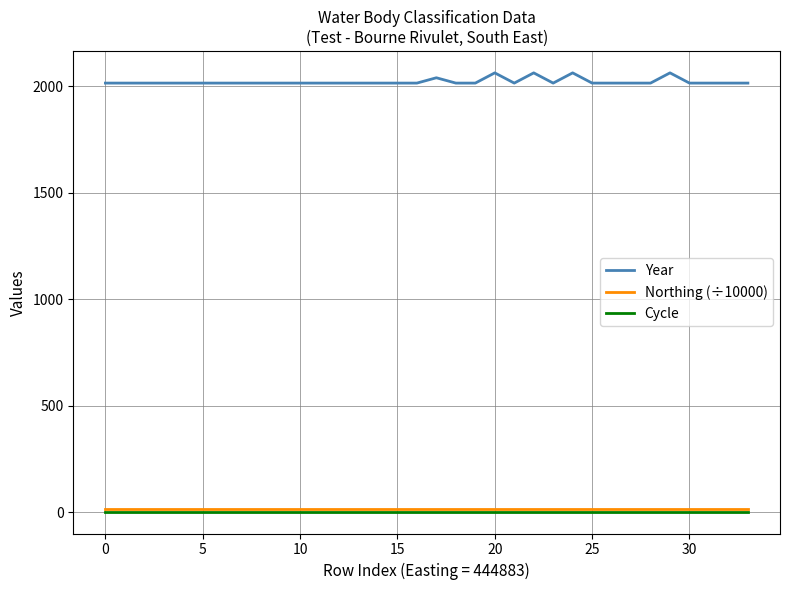

Reading left to right, list all the values displayed in this chart.

Year: 2015.0	2015.0	2015.0	2015.0	2015.0	2015.0	2015.0	2015.0	2015.0	2015.0	2015.0	2015.0	2015.0	2015.0	2015.0	2015.0	2015.0	2040.0	2015.0	2015.0	2063.0	2015.0	2063.0	2015.0	2063.0	2015.0	2015.0	2015.0	2015.0	2063.0	2015.0	2015.0	2015.0	2015.0
Northing (÷10000): 14.6	14.6	14.6	14.6	14.6	14.6	14.6	14.6	14.6	14.6	14.6	14.6	14.6	14.6	14.6	14.6	14.6	14.6	14.6	14.6	14.6	14.6	14.6	14.6	14.6	14.6	14.6	14.6	14.6	14.6	14.6	14.6	14.6	14.6
Cycle: 3.0	3.0	3.0	3.0	3.0	3.0	3.0	3.0	3.0	3.0	3.0	3.0	3.0	3.0	3.0	3.0	3.0	3.0	3.0	3.0	3.0	3.0	3.0	3.0	3.0	3.0	3.0	3.0	3.0	3.0	3.0	3.0	3.0	3.0